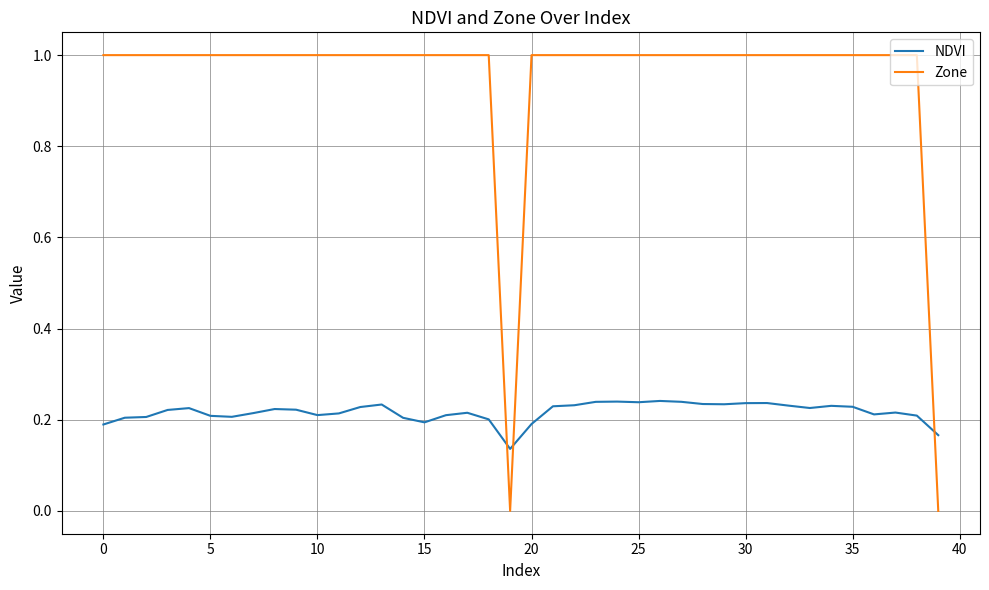

Rank the series by their maximum value, from highest to lowest.

Zone, NDVI